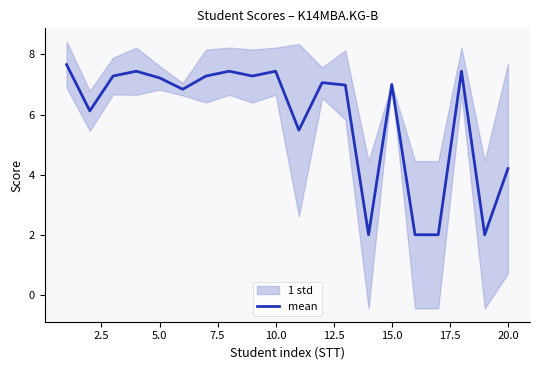

What is the smallest value displayed?

2.0